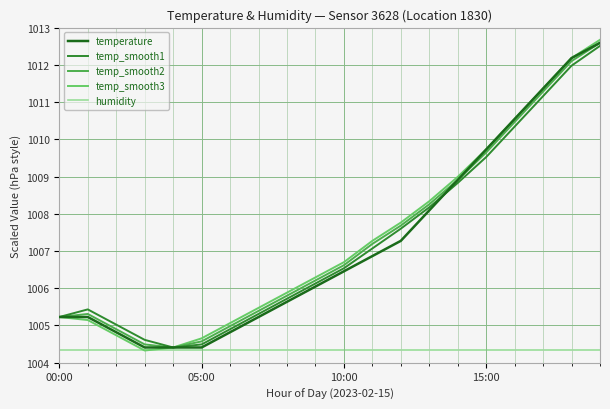

Which series has the largest range (max minus min)?

temp_smooth3